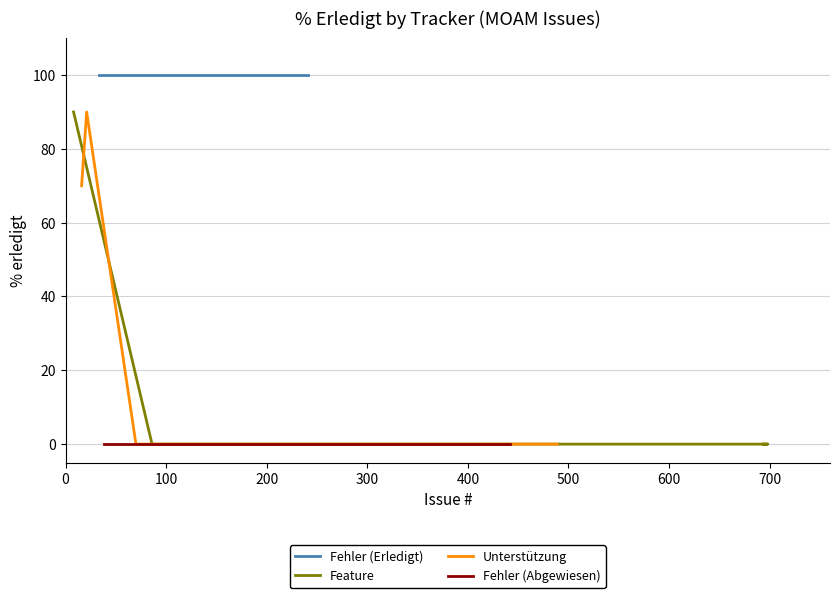

True or false: Fehler and Unterstützung cross at least once.

False